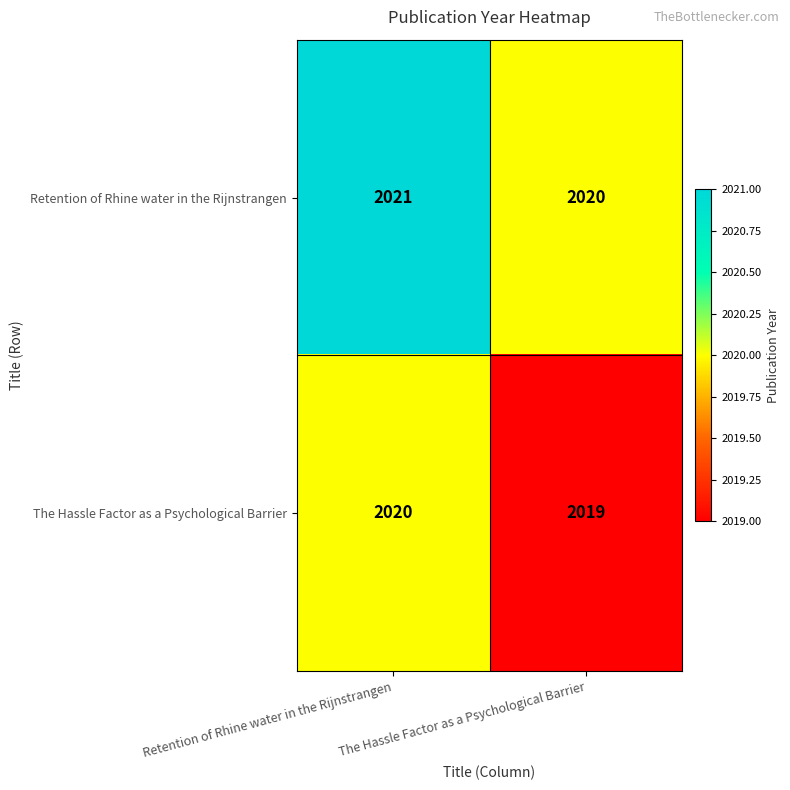

The Retention of Rhine water in the Rijnstrangen series shows 2021 at Retention of Rhine water in the Rijnstrangen. True or false?

True